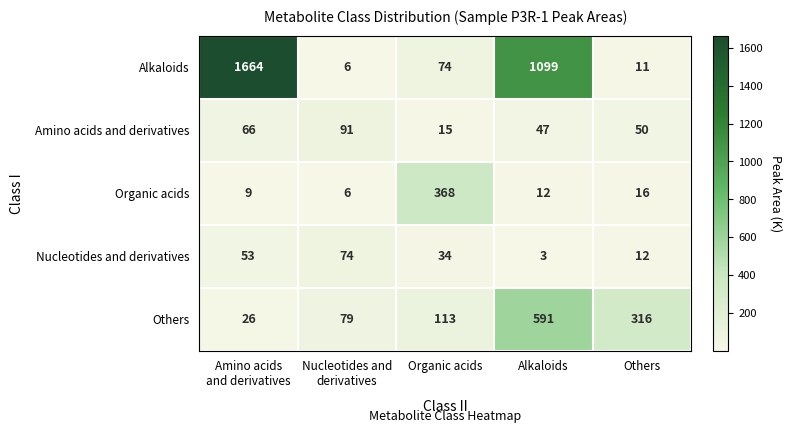

Reading right to left, what are all the values shown in this chart?

Alkaloids: 11	1099	74	6	1664
Amino acids and derivatives: 50	47	15	91	66
Organic acids: 16	12	368	6	9
Nucleotides and derivatives: 12	3	34	74	53
Others: 316	591	113	79	26